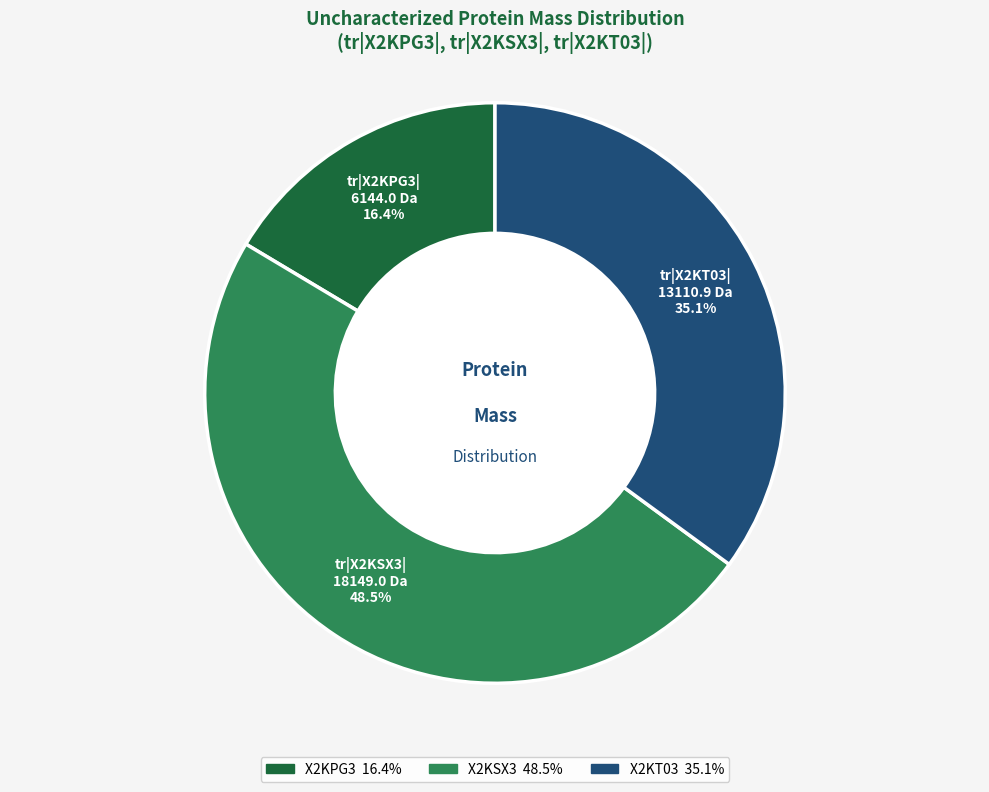

What percentage is the X2KPG3 slice, to the nearest percent?

16%